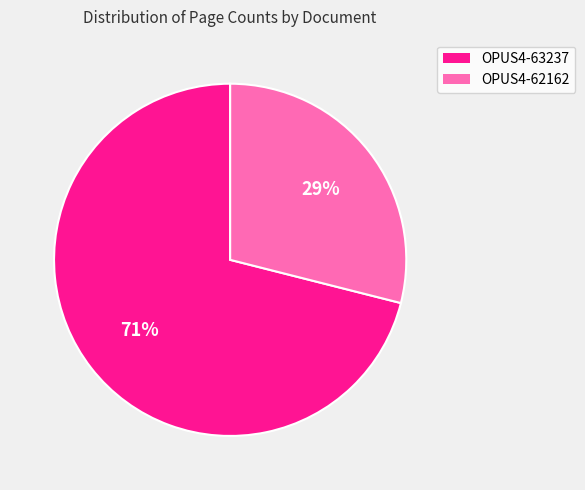

What is the largest slice in the pie chart?

OPUS4-63237